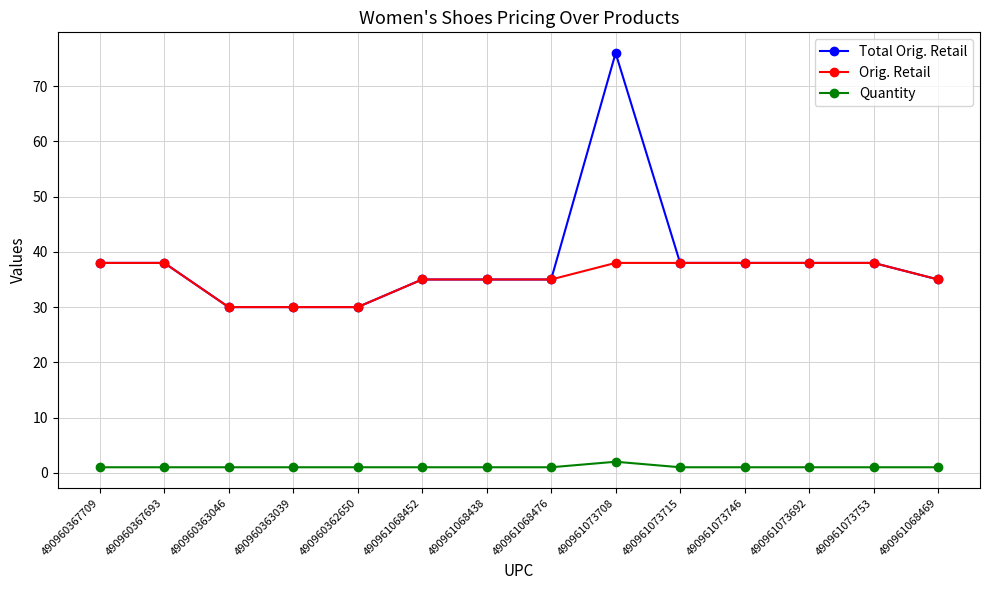

Which series has the widest spread of values?

Total Orig. Retail